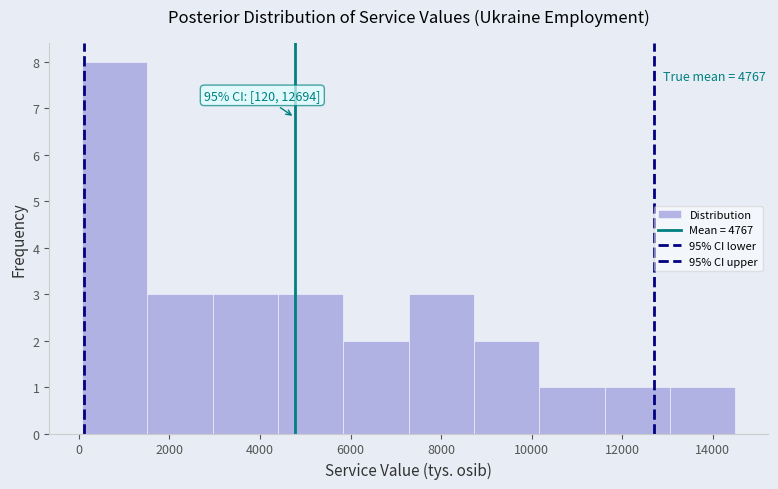

Which range on the x-axis has the tallest bar?

0 to 1600